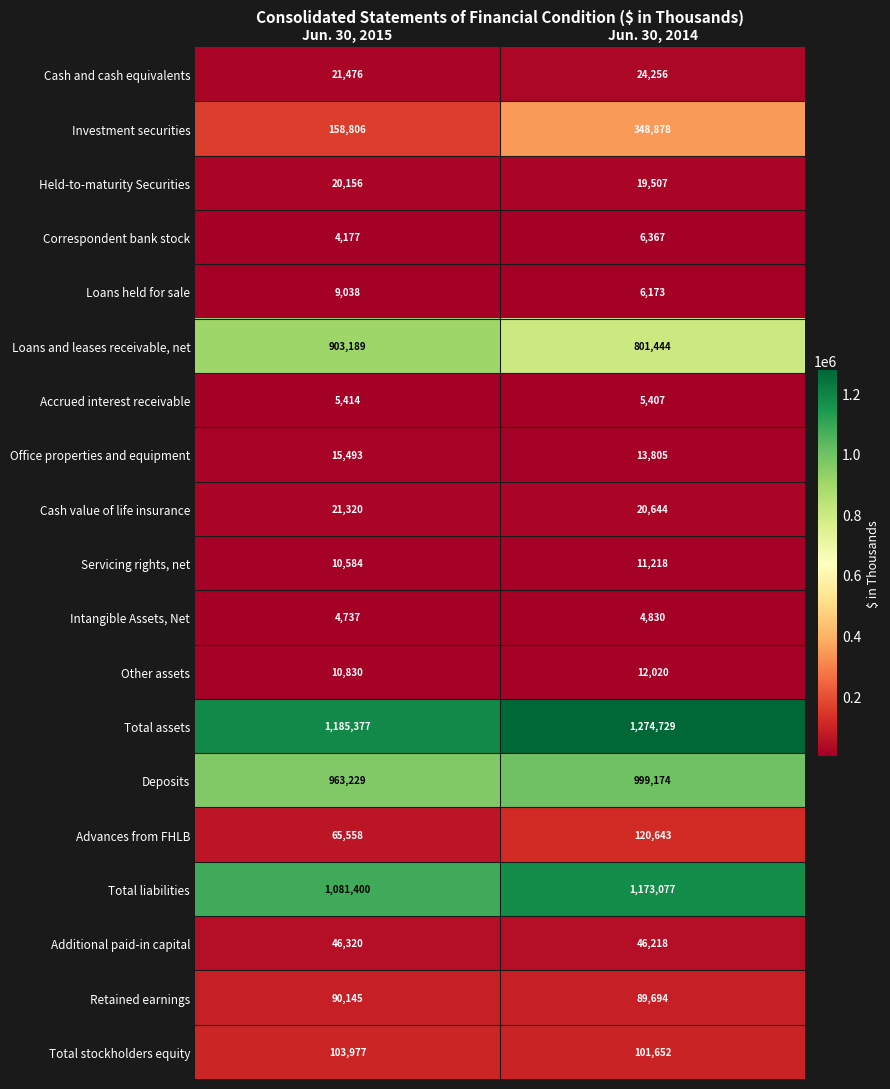

Is it true that Advances from FHLB equals 188675 at Jun. 30, 2014?

False